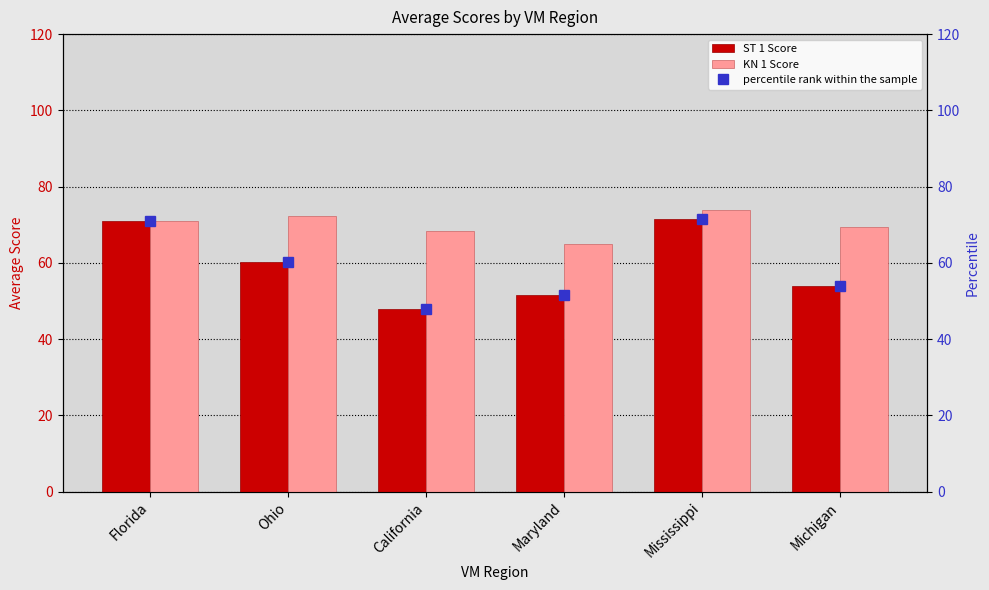

At which label does KN 1 Score reach its minimum?

Maryland